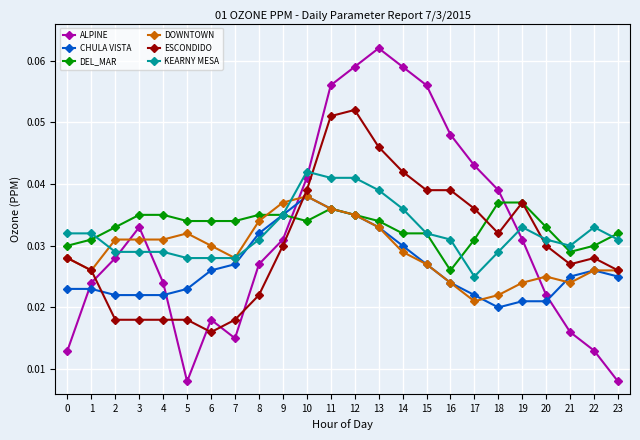

Between 9 and 15, which series saw the biggest shift?

ALPINE